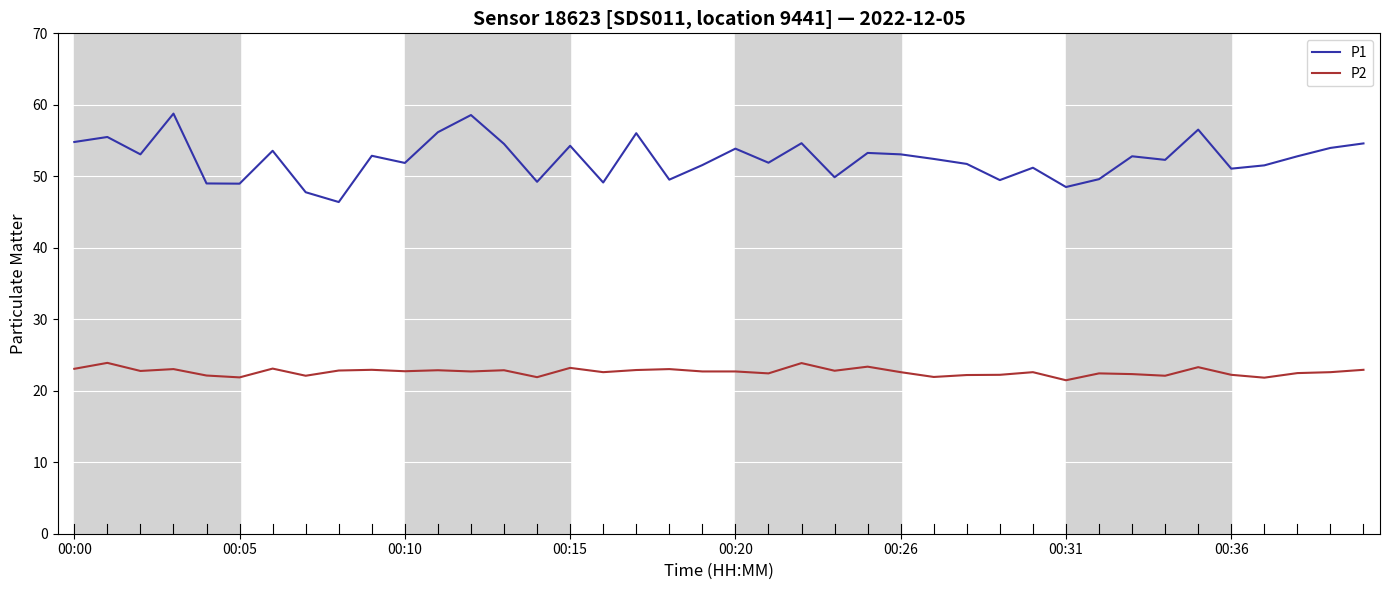

True or false: P1 and P2 intersect in this chart.

False